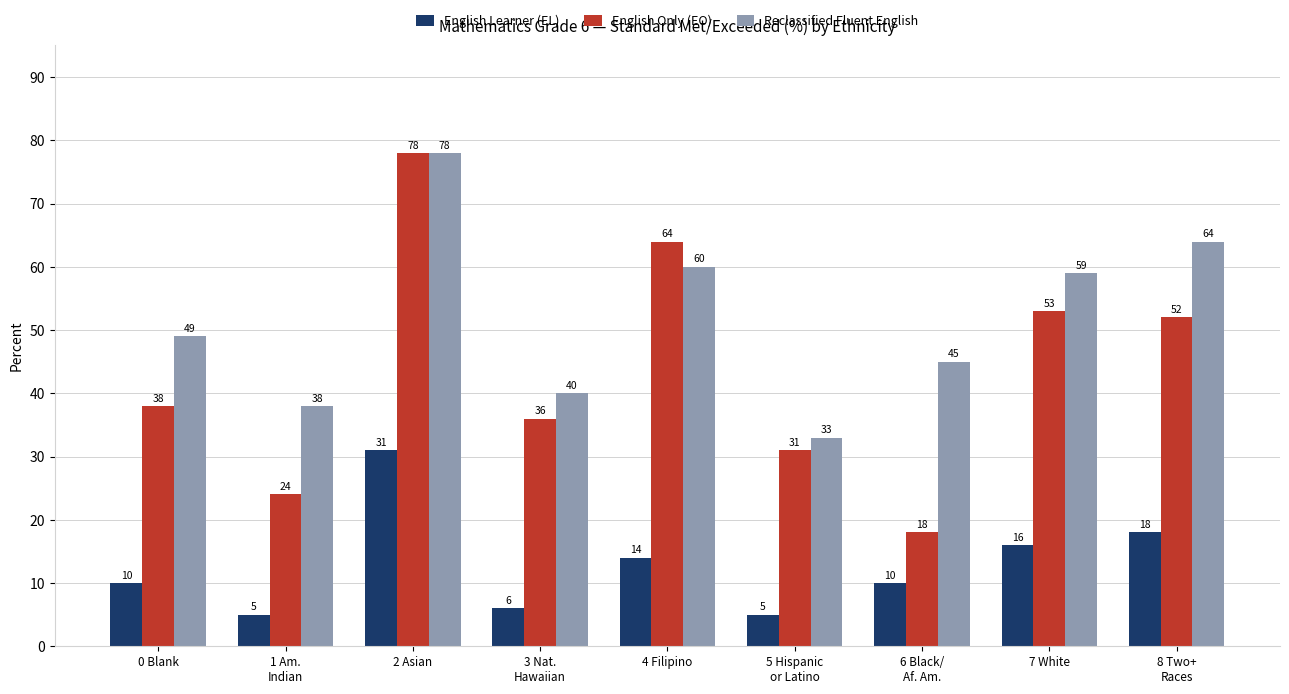

What position from the left is 3 Nat.
Hawaiian?

4